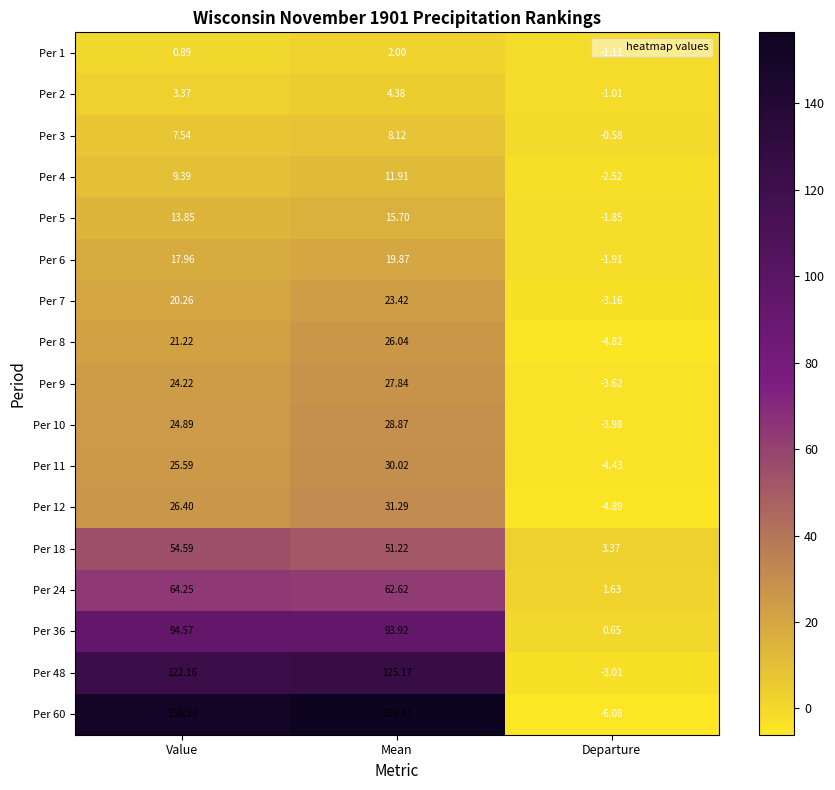

At how many categories does at least one series exceed 140?

2